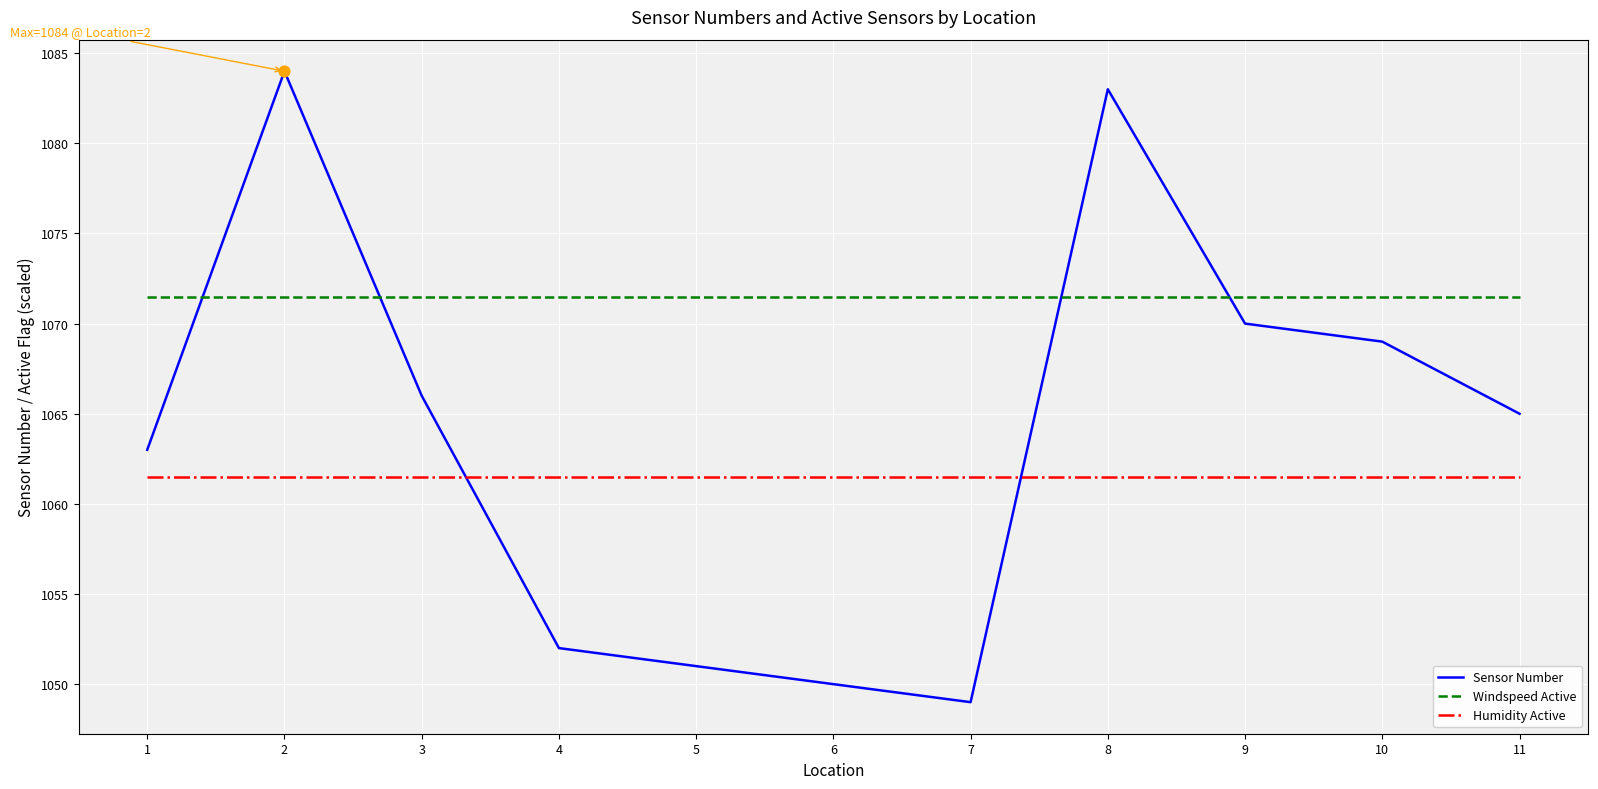

What is the total value across all series at 9?

3203.0